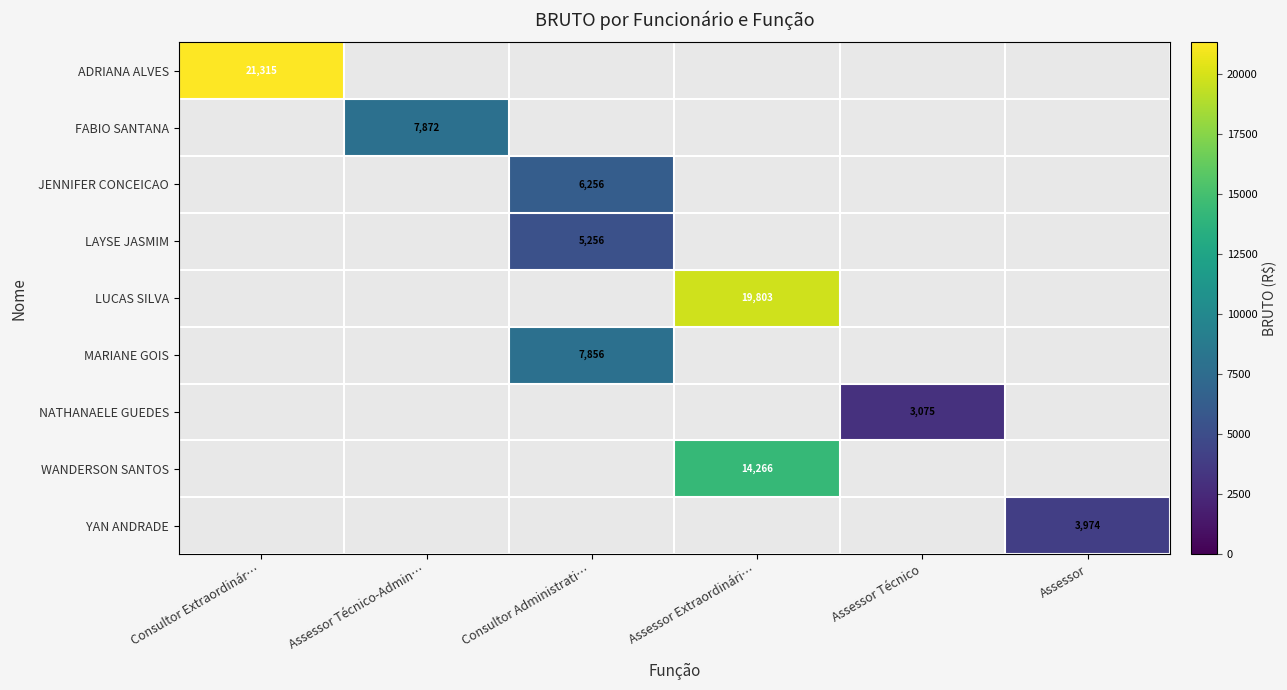

What is the sum of all LAYSE JASMIM values?

5256.3